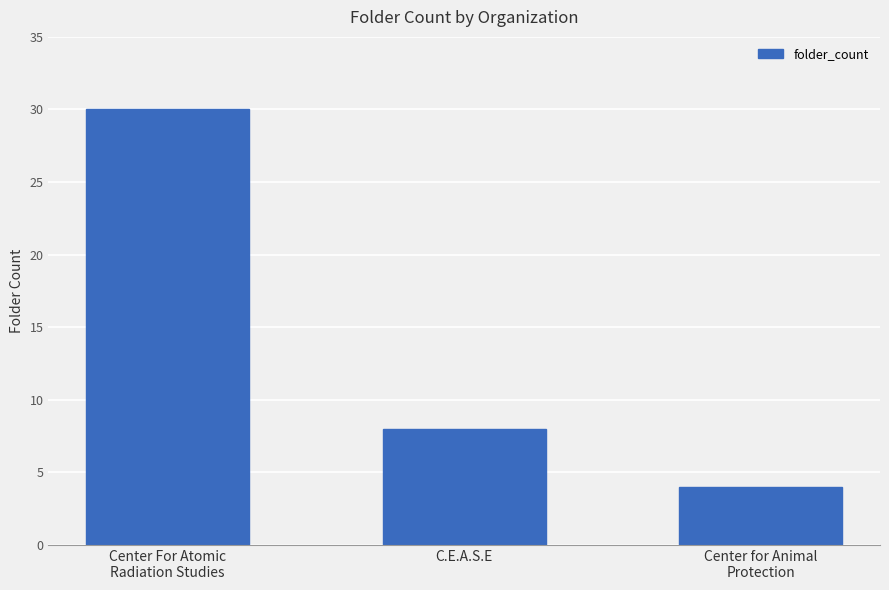

At which category does the chart reach its minimum across all series?

Center for Animal
Protection